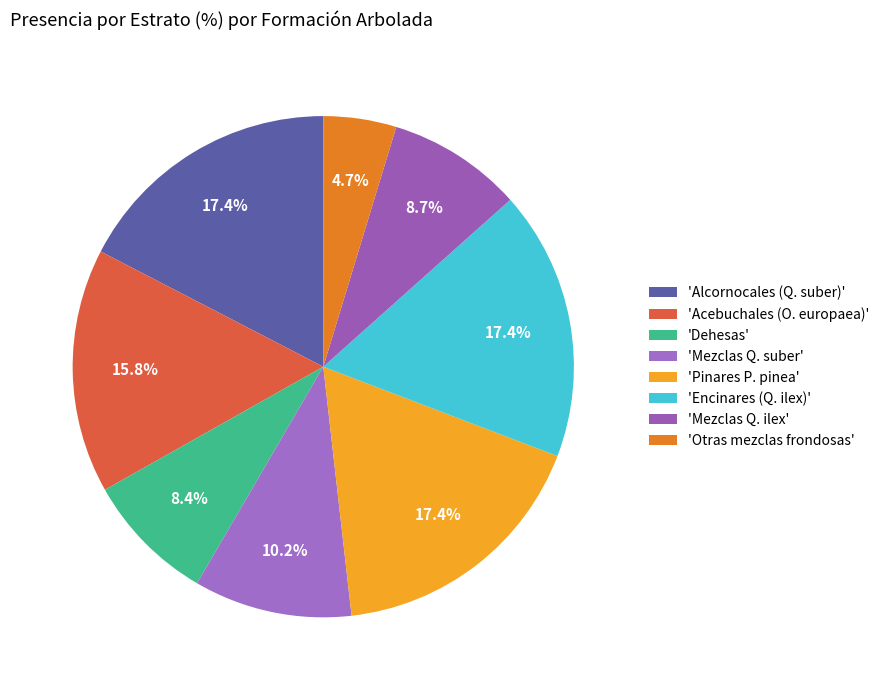

To the nearest percent, what is the average slice percentage?

13%